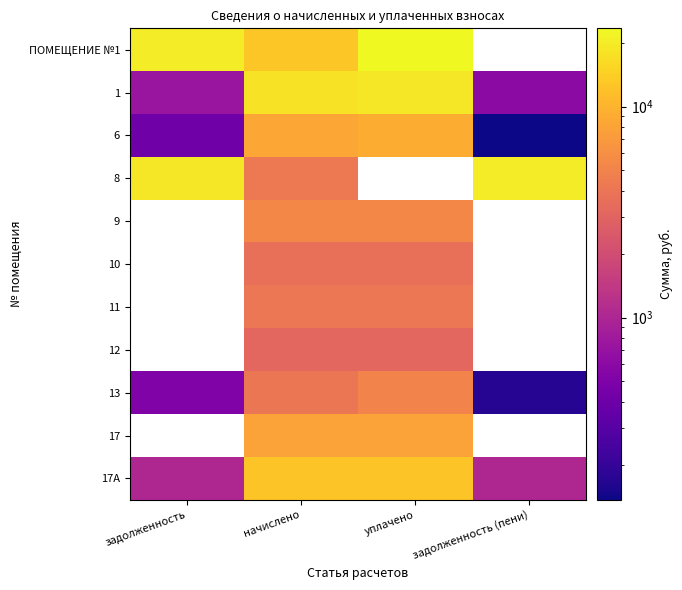

Rank the categories by ПОМЕЩЕНИЕ №1 value from lowest to highest.

начислено, задолженность, уплачено, задолженность (пени)